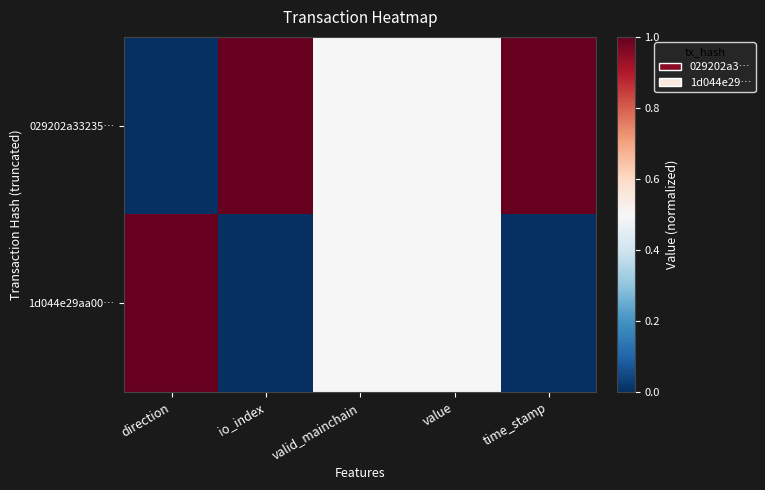

Rank the series by their average value, from highest to lowest.

029202a33235…, 1d044e29aa00…